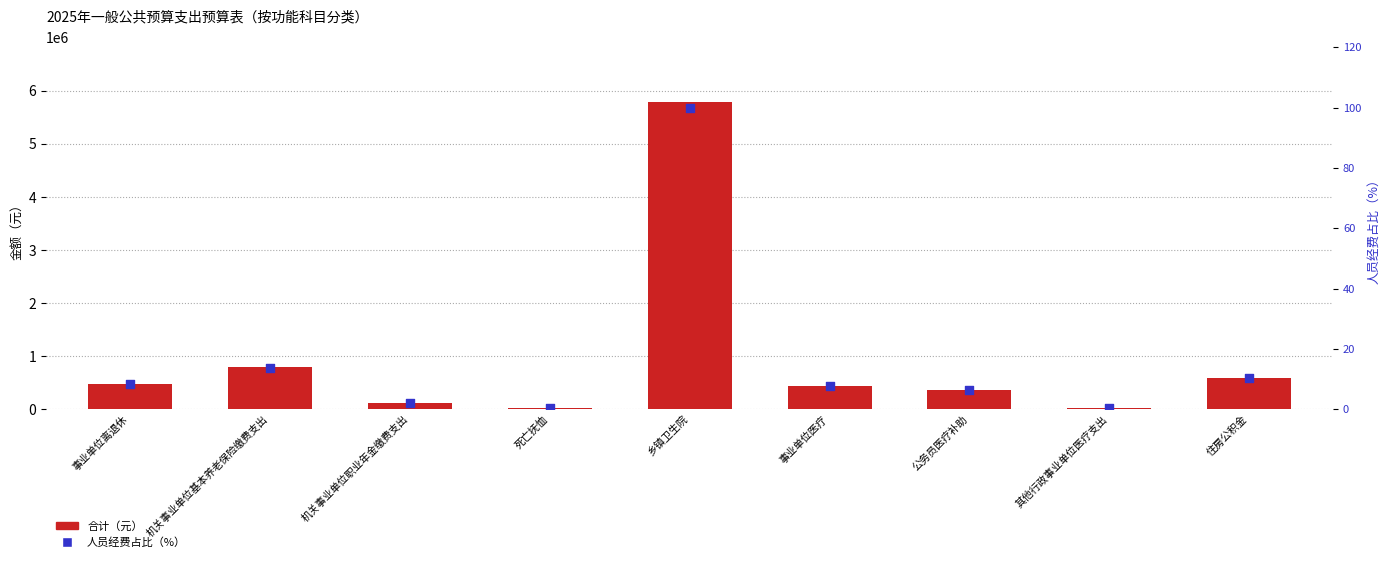

Which series contains the highest Y value?

合计（元）